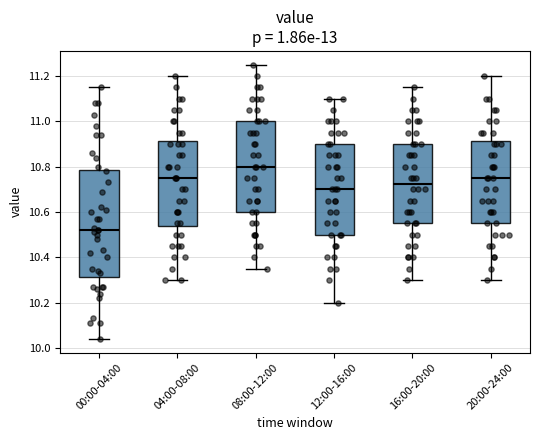

Reading left to right, read every box against the y-axis: the position of its median line, the range the box covers, and the ends of its whiskers. The values are not printed on the chart, so give them approximately, as read against the axis.

00:00-04:00: median 10.52, box 10.32 to 10.78, whiskers 10.04 to 11.16
04:00-08:00: median 10.76, box 10.54 to 10.92, whiskers 10.30 to 11.20
08:00-12:00: median 10.80, box 10.60 to 11.00, whiskers 10.36 to 11.26
12:00-16:00: median 10.70, box 10.50 to 10.90, whiskers 10.20 to 11.10
16:00-20:00: median 10.72, box 10.56 to 10.90, whiskers 10.30 to 11.16
20:00-24:00: median 10.76, box 10.56 to 10.92, whiskers 10.30 to 11.20